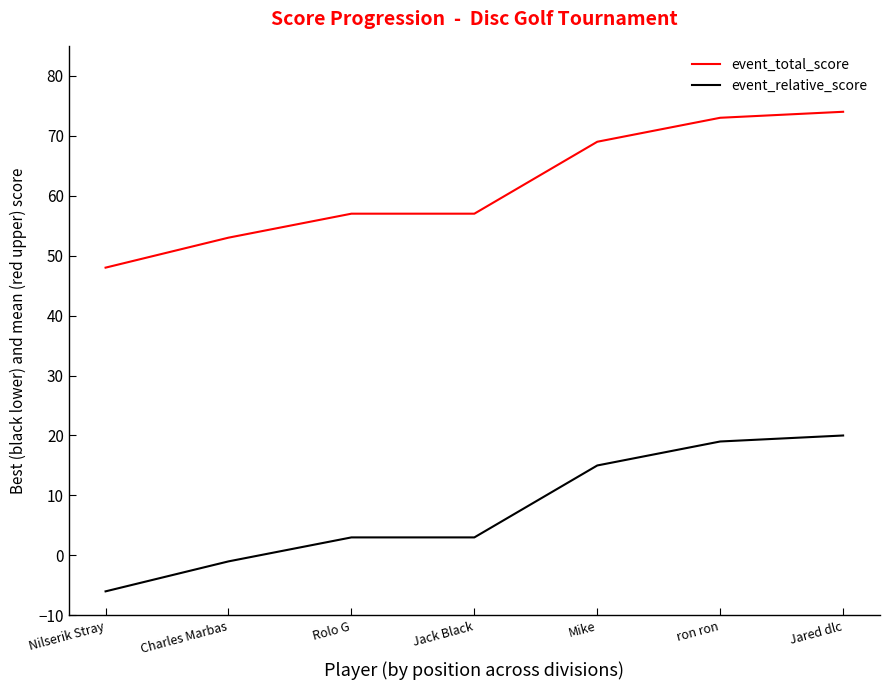

What is the maximum value shown in the chart?

74